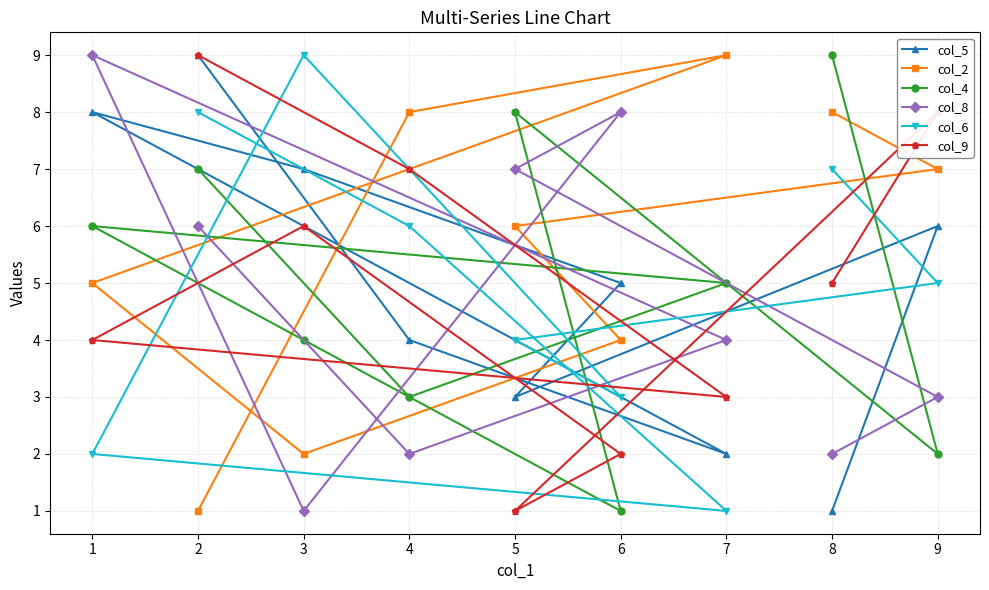

Reading left to right, list all the values displayed in this chart.

col_5: 1=8	2=9	3=7	4=4	5=3	6=5	7=2	8=1	9=6
col_2: 1=5	2=1	3=2	4=8	5=6	6=4	7=9	8=8	9=7
col_4: 1=6	2=7	3=4	4=3	5=8	6=1	7=5	8=9	9=2
col_8: 1=9	2=6	3=1	4=2	5=7	6=8	7=4	8=2	9=3
col_6: 1=2	2=8	3=9	4=6	5=4	6=3	7=1	8=7	9=5
col_9: 1=4	2=9	3=6	4=7	5=1	6=2	7=3	8=5	9=8